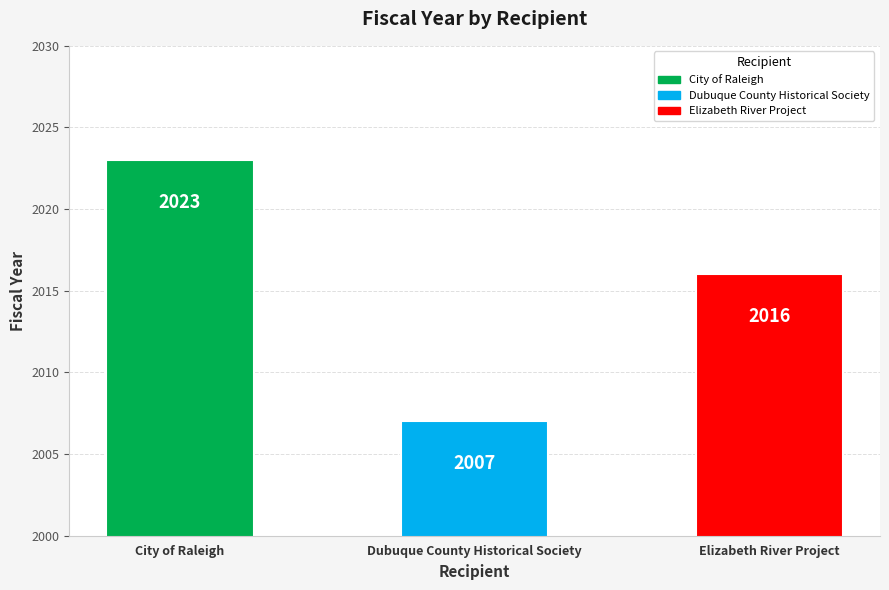

What is the sum of all values?

6046